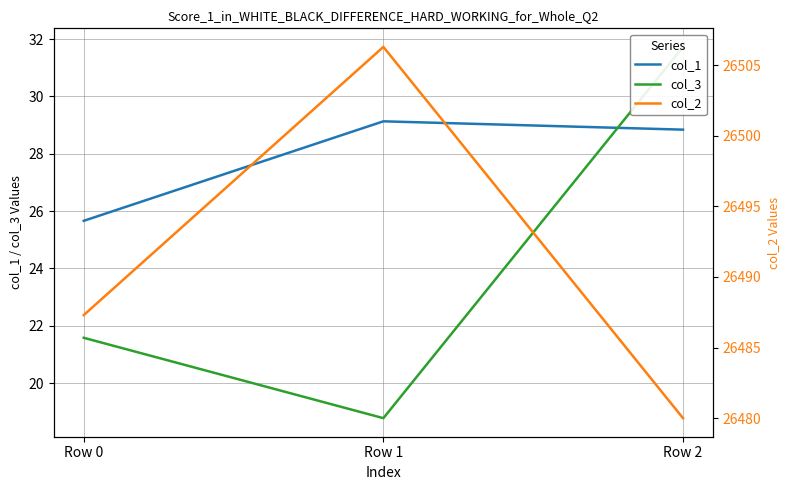

What is the total value across all series at Row 0?

26534.5